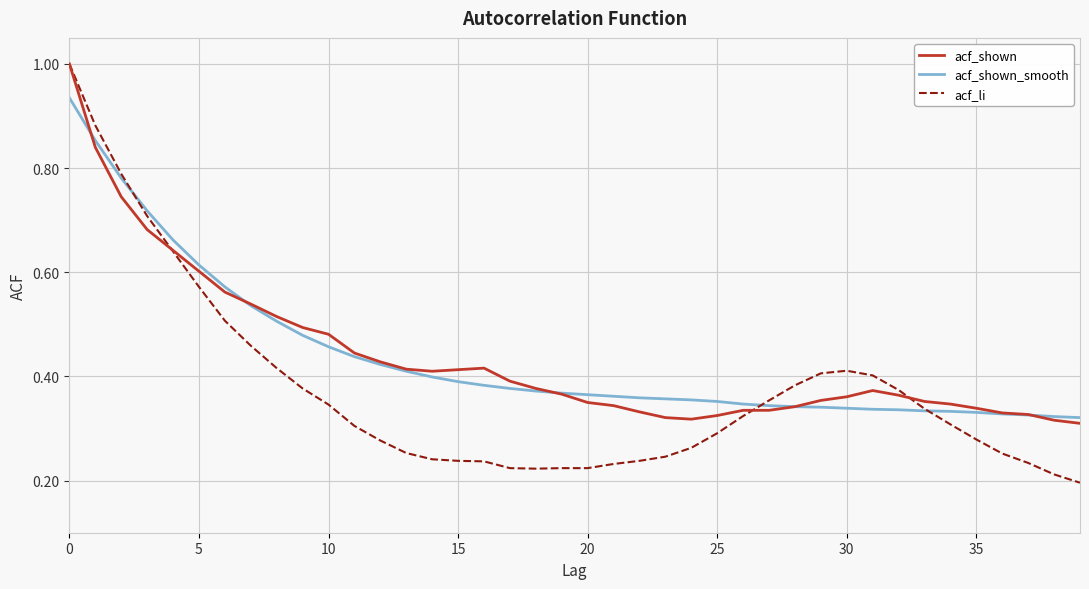

What is the highest value of the acf_li series?

1.0